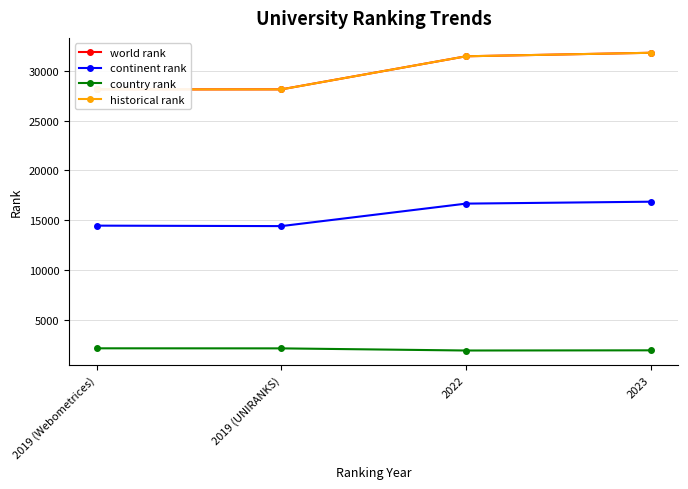

Reading left to right, transcribe all the data shown in this chart.

world rank: 2019 (Webometrices)=28113	2019 (UNIRANKS)=28121	2022=31434	2023=31785
continent rank: 2019 (Webometrices)=14474	2019 (UNIRANKS)=14427	2022=16679	2023=16871
country rank: 2019 (Webometrices)=2189	2019 (UNIRANKS)=2183	2022=1969	2023=1987
historical rank: 2019 (Webometrices)=28117	2019 (UNIRANKS)=28117	2022=31434	2023=31785